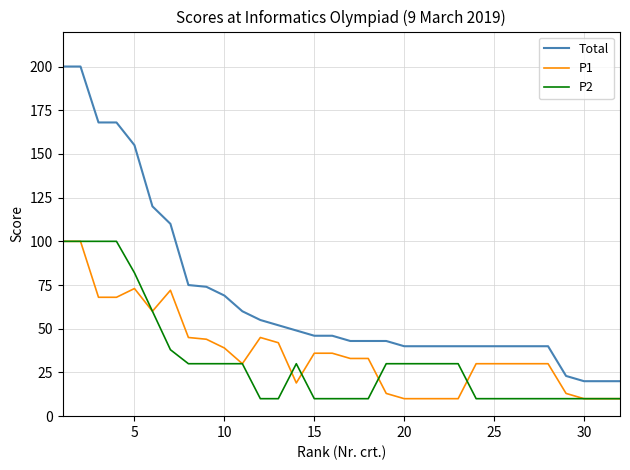

What is the maximum value shown in the chart?

200